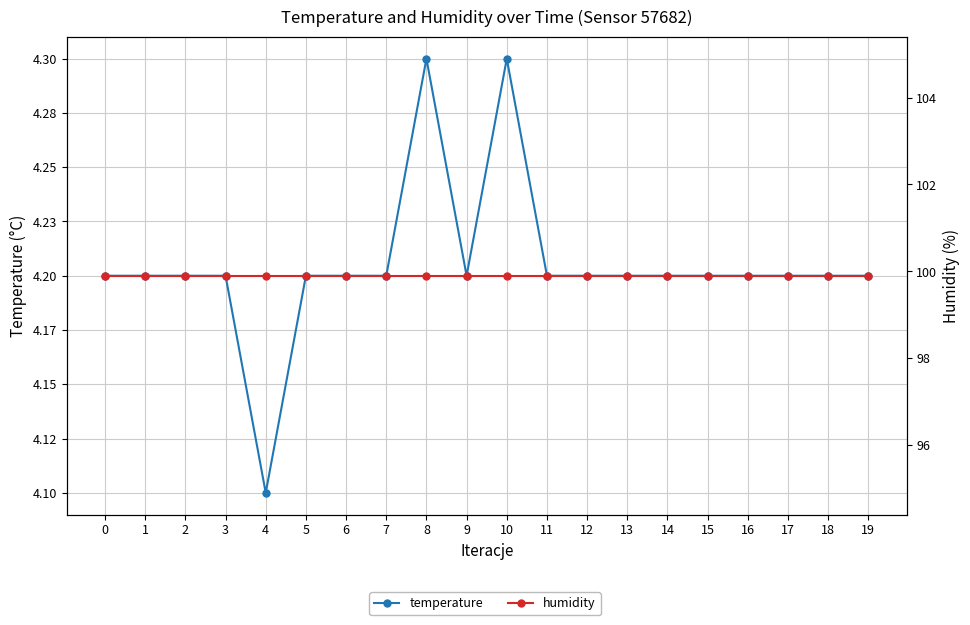

At how many categories does at least one series exceed 68?

20